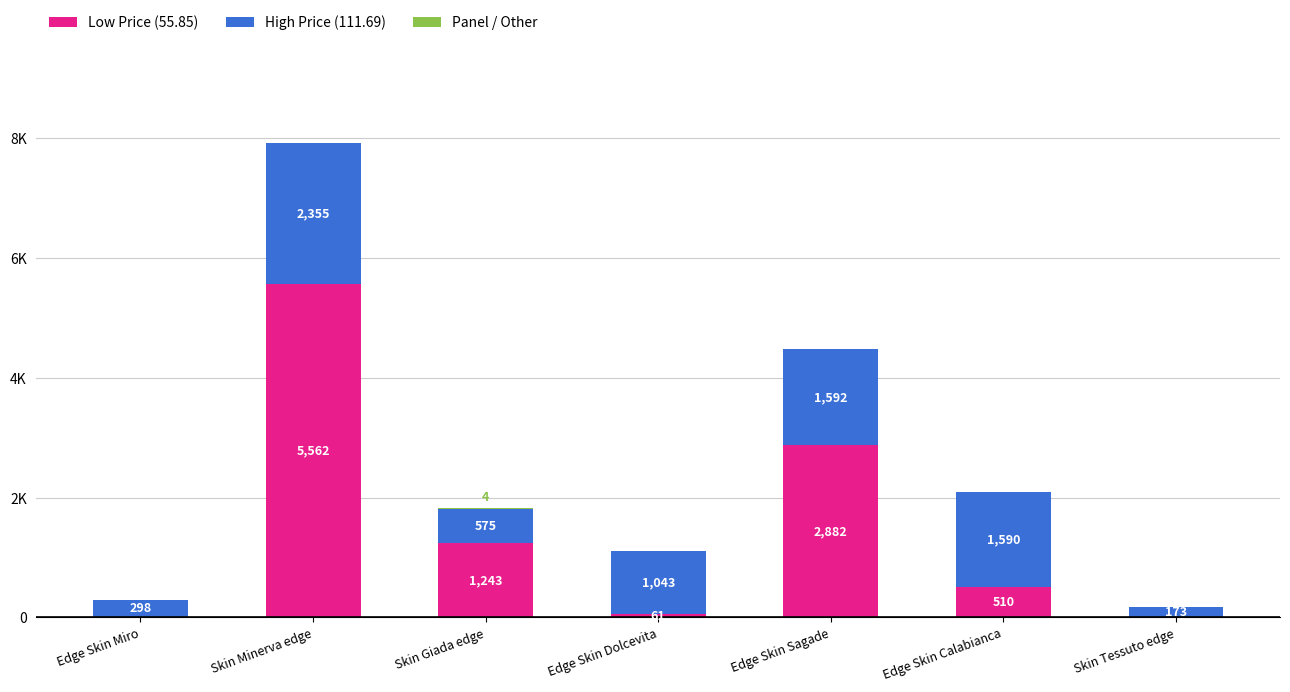

Which series has the widest spread of values?

Low Price (55.85)